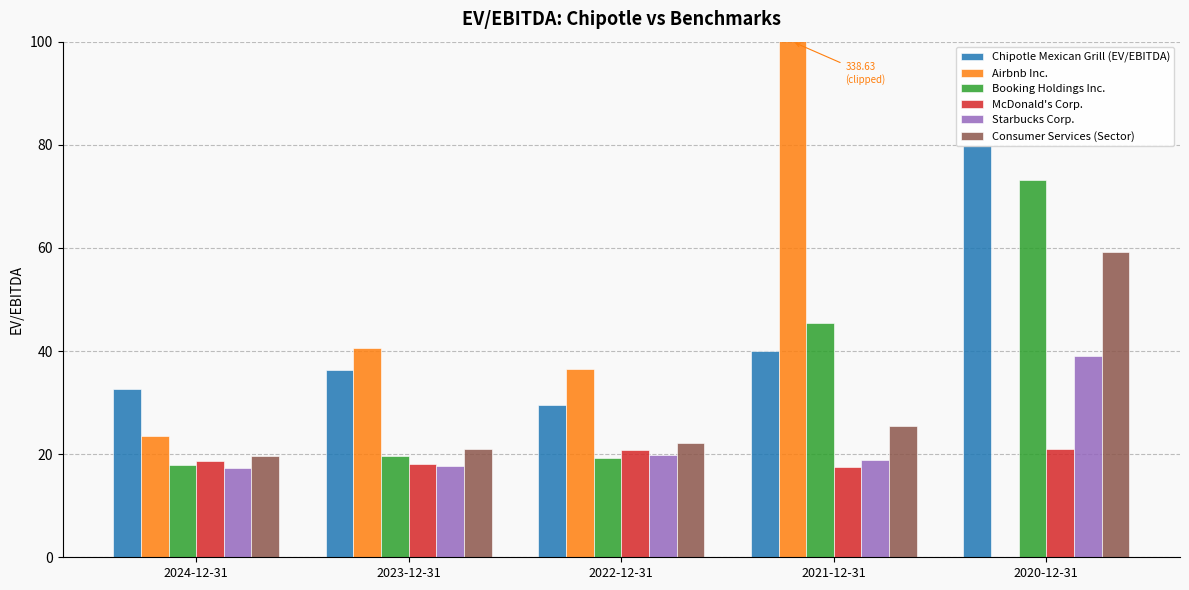

Which has a higher value, 2020-12-31 or 2022-12-31?

2020-12-31